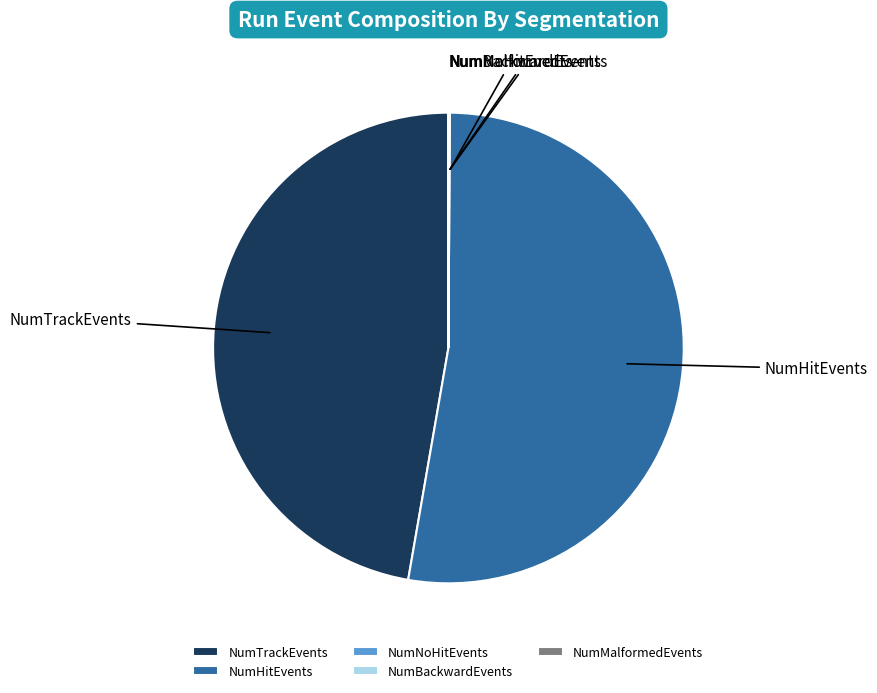

Combined, do NumTrackEvents and NumHitEvents account for over 50%?

Yes